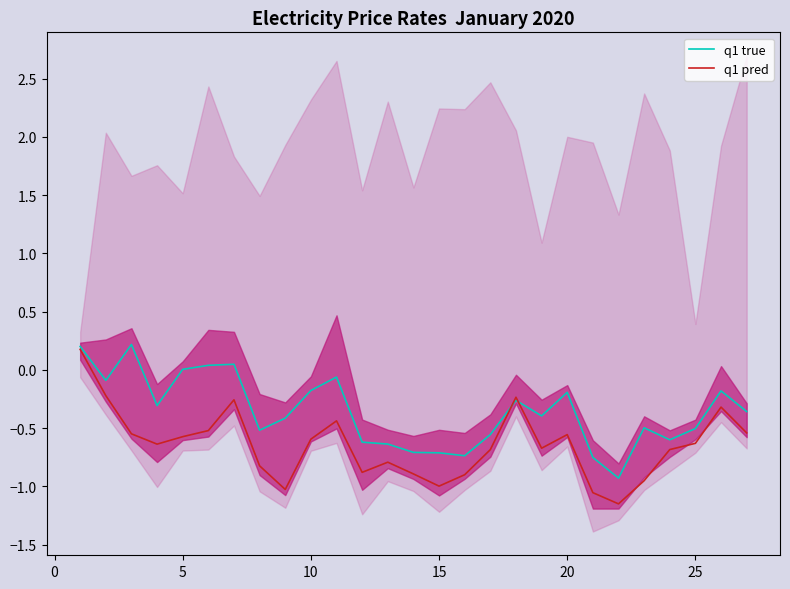

How many q1 pred values are between 0 and 1?

1